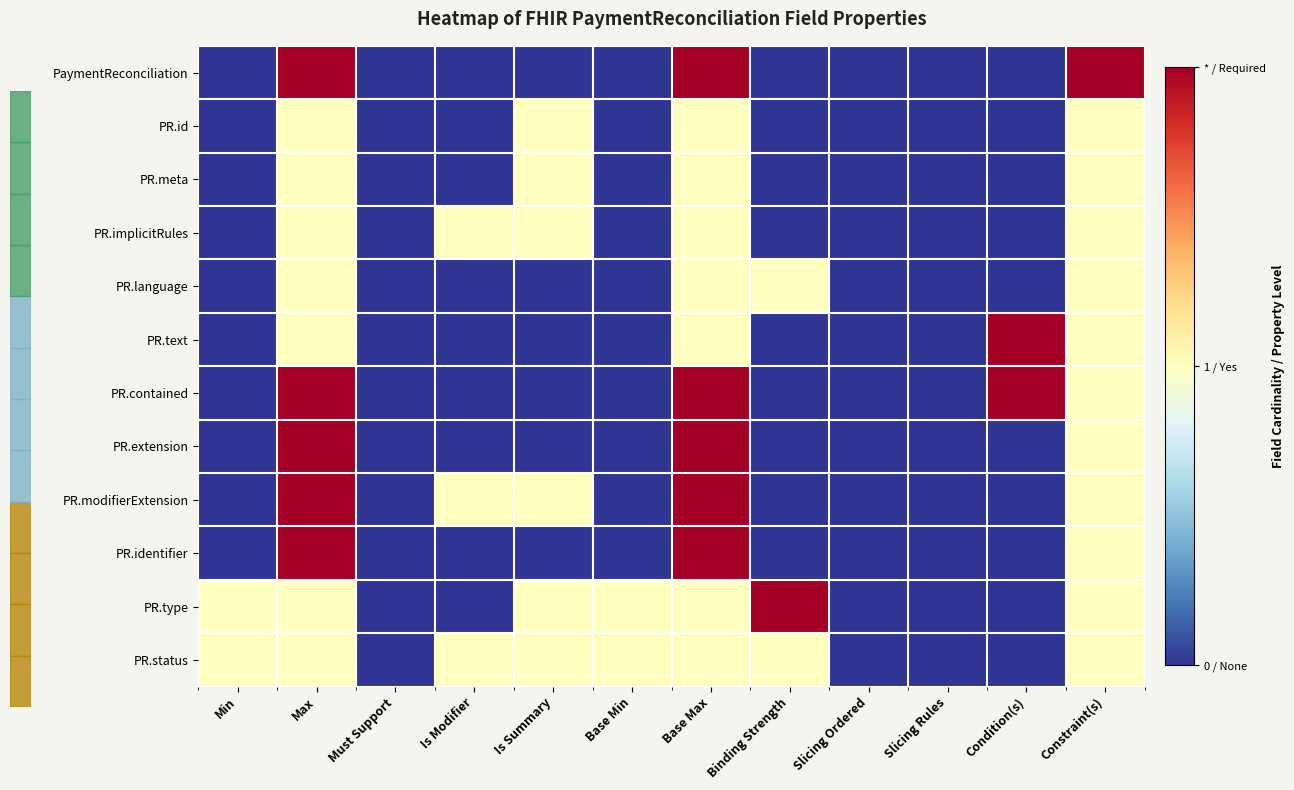

Reading right to left, what are all the values shown in this chart?

PaymentReconciliation: Constraint(s)=2	Condition(s)=0	Slicing Rules=0	Slicing Ordered=0	Binding Strength=0	Base Max=2	Base Min=0	Is Summary=0	Is Modifier=0	Must Support=0	Max=2	Min=0
PR.id: Constraint(s)=1	Condition(s)=0	Slicing Rules=0	Slicing Ordered=0	Binding Strength=0	Base Max=1	Base Min=0	Is Summary=1	Is Modifier=0	Must Support=0	Max=1	Min=0
PR.meta: Constraint(s)=1	Condition(s)=0	Slicing Rules=0	Slicing Ordered=0	Binding Strength=0	Base Max=1	Base Min=0	Is Summary=1	Is Modifier=0	Must Support=0	Max=1	Min=0
PR.implicitRules: Constraint(s)=1	Condition(s)=0	Slicing Rules=0	Slicing Ordered=0	Binding Strength=0	Base Max=1	Base Min=0	Is Summary=1	Is Modifier=1	Must Support=0	Max=1	Min=0
PR.language: Constraint(s)=1	Condition(s)=0	Slicing Rules=0	Slicing Ordered=0	Binding Strength=1	Base Max=1	Base Min=0	Is Summary=0	Is Modifier=0	Must Support=0	Max=1	Min=0
PR.text: Constraint(s)=1	Condition(s)=2	Slicing Rules=0	Slicing Ordered=0	Binding Strength=0	Base Max=1	Base Min=0	Is Summary=0	Is Modifier=0	Must Support=0	Max=1	Min=0
PR.contained: Constraint(s)=1	Condition(s)=2	Slicing Rules=0	Slicing Ordered=0	Binding Strength=0	Base Max=2	Base Min=0	Is Summary=0	Is Modifier=0	Must Support=0	Max=2	Min=0
PR.extension: Constraint(s)=1	Condition(s)=0	Slicing Rules=0	Slicing Ordered=0	Binding Strength=0	Base Max=2	Base Min=0	Is Summary=0	Is Modifier=0	Must Support=0	Max=2	Min=0
PR.modifierExtension: Constraint(s)=1	Condition(s)=0	Slicing Rules=0	Slicing Ordered=0	Binding Strength=0	Base Max=2	Base Min=0	Is Summary=1	Is Modifier=1	Must Support=0	Max=2	Min=0
PR.identifier: Constraint(s)=1	Condition(s)=0	Slicing Rules=0	Slicing Ordered=0	Binding Strength=0	Base Max=2	Base Min=0	Is Summary=0	Is Modifier=0	Must Support=0	Max=2	Min=0
PR.type: Constraint(s)=1	Condition(s)=0	Slicing Rules=0	Slicing Ordered=0	Binding Strength=2	Base Max=1	Base Min=1	Is Summary=1	Is Modifier=0	Must Support=0	Max=1	Min=1
PR.status: Constraint(s)=1	Condition(s)=0	Slicing Rules=0	Slicing Ordered=0	Binding Strength=1	Base Max=1	Base Min=1	Is Summary=1	Is Modifier=1	Must Support=0	Max=1	Min=1